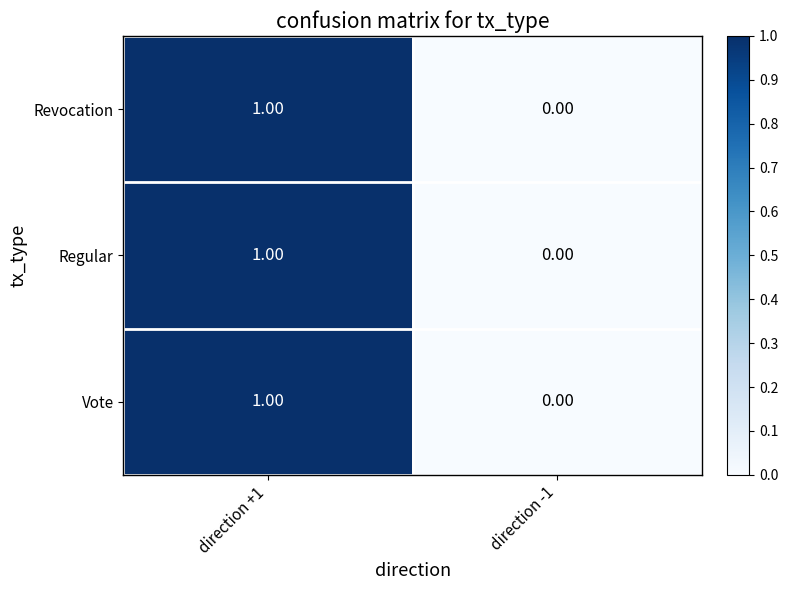

Rank the categories by Vote value from highest to lowest.

direction +1, direction -1